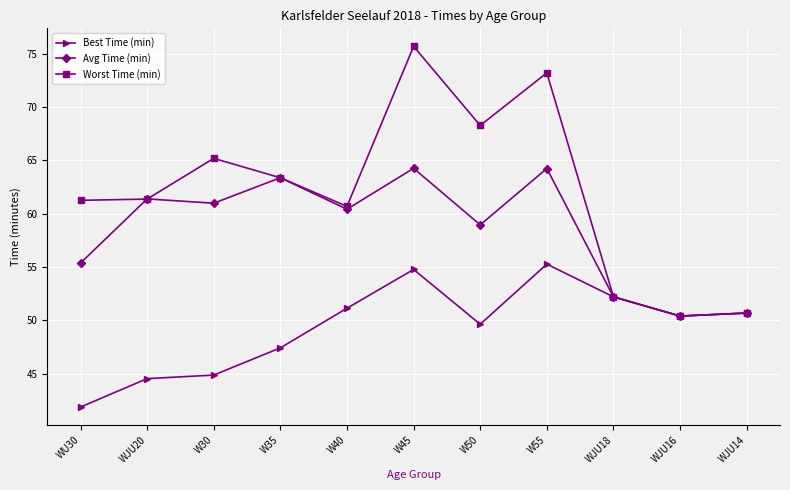

True or false: Avg Time (min) has more than 0 interior local peaks.

True